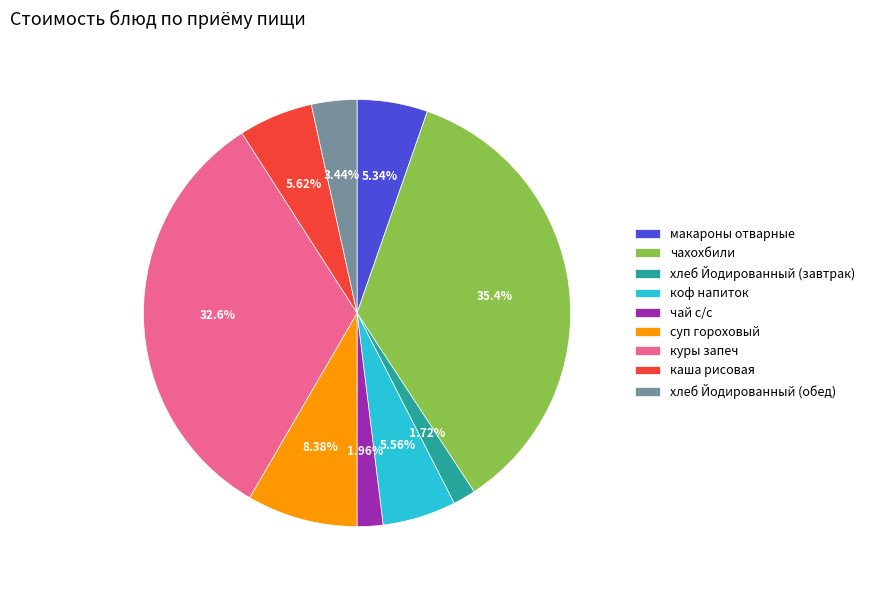

To the nearest percent, what is the average slice percentage?

11%